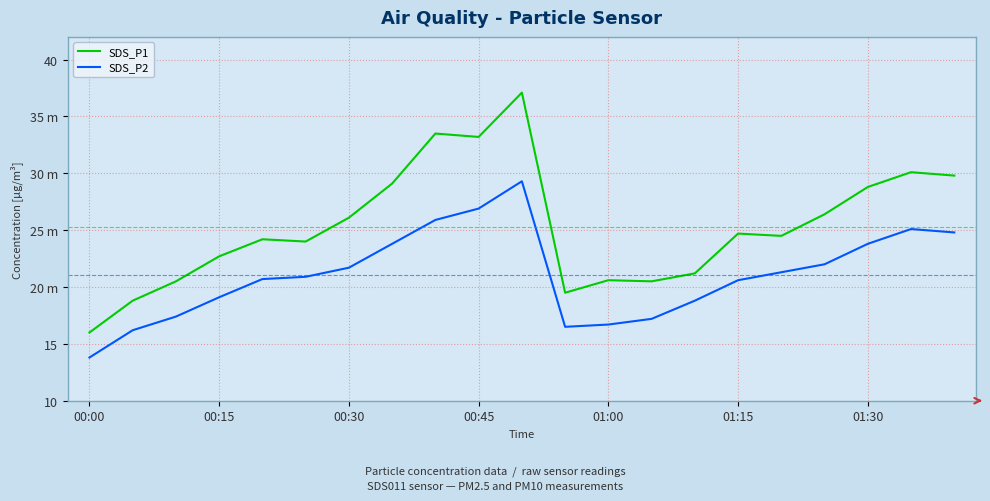

Does the chart have visible grid lines?

Yes